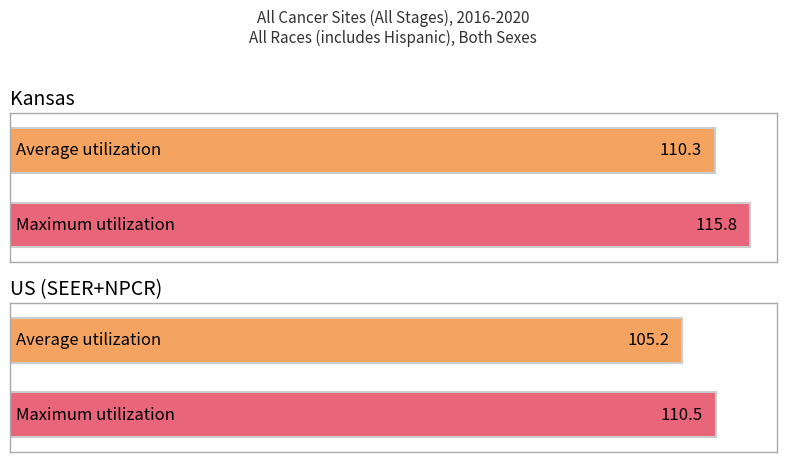

How many data points are less than 110?

1